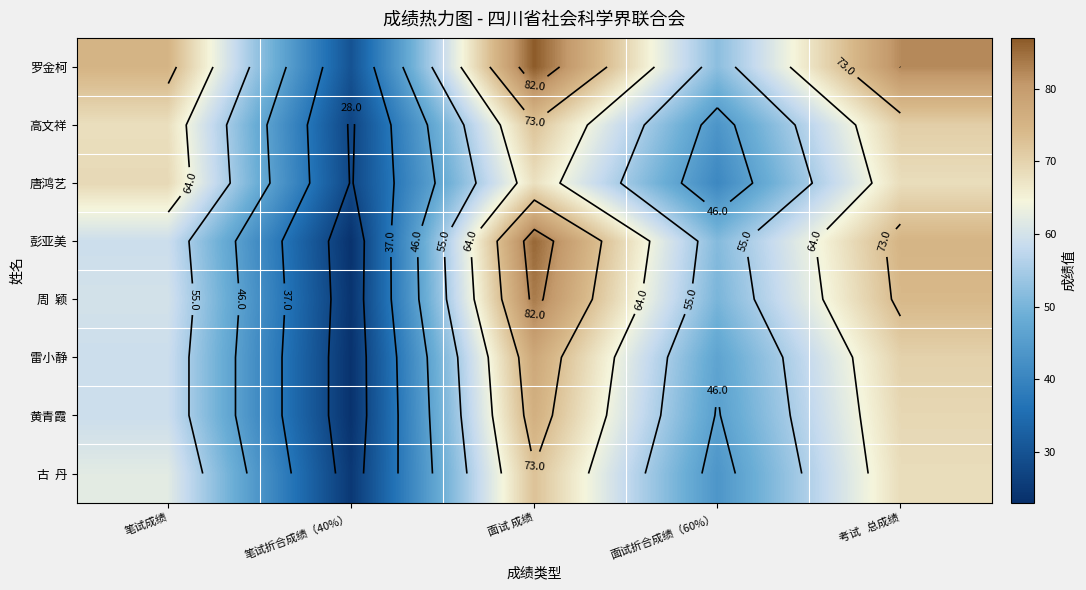

What is the difference between the highest and lowest values at 面试折合成绩（60%）?

11.4